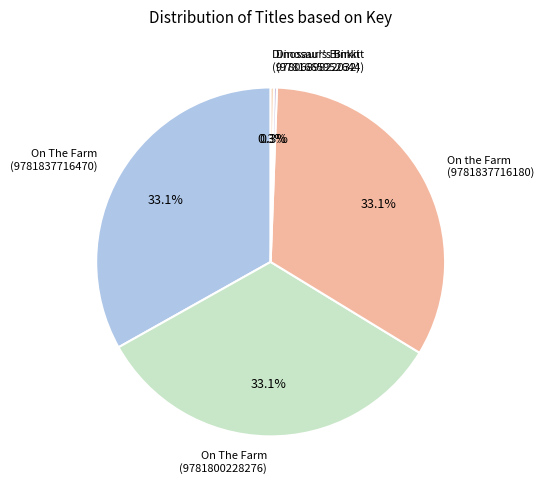

Does any single category account for the majority?

No